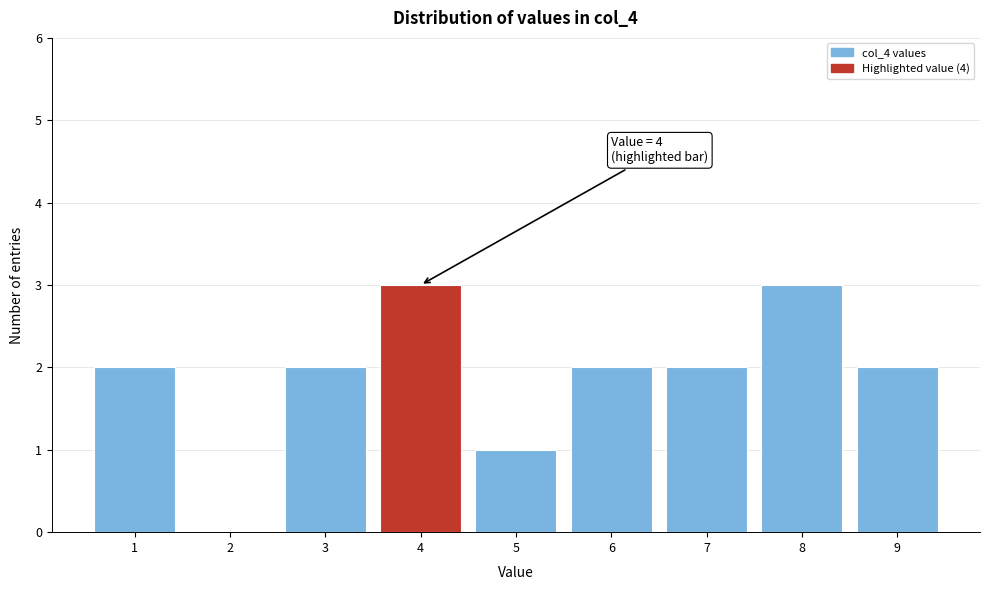

Reading right to left, extract all data points from this chart.

9=2	8=3	7=2	6=2	5=1	4=3	3=2	2=0	1=2